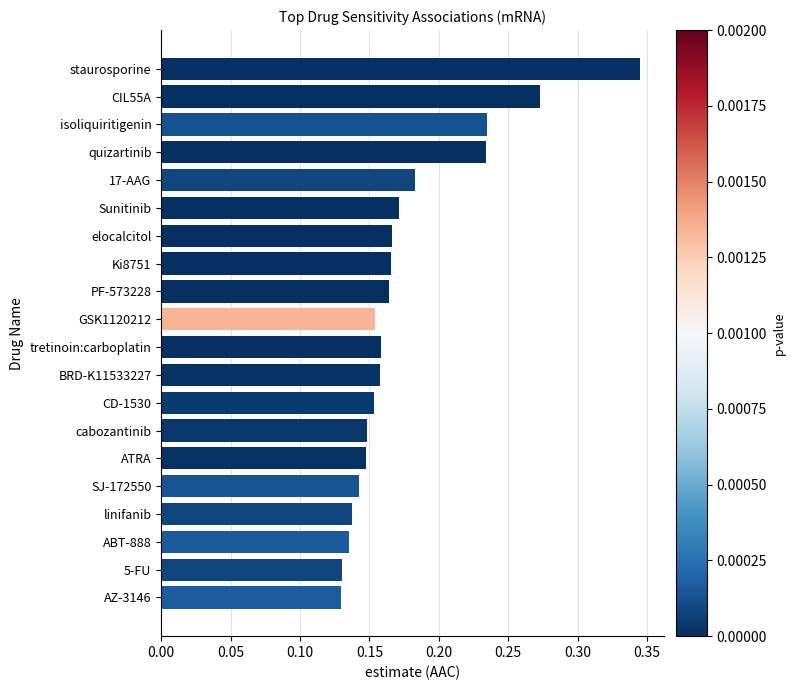

At which category does the chart reach its peak across all series?

staurosporine